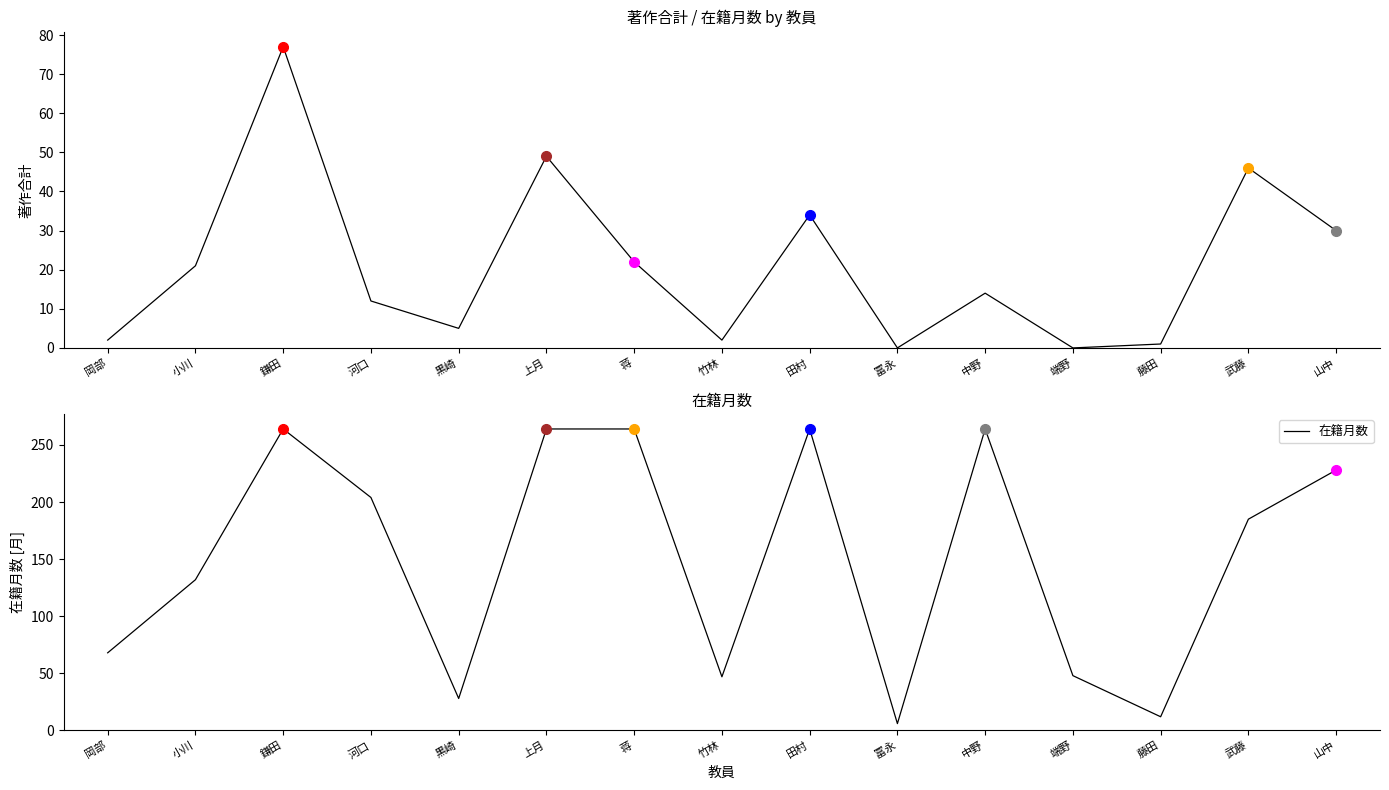

How many series are shown in this chart?

2